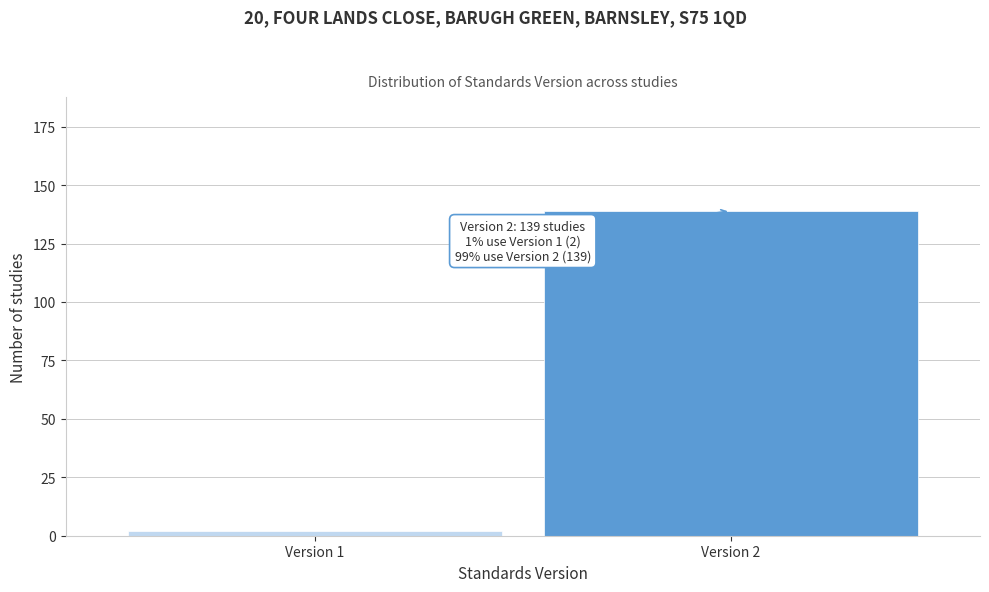

Reading left to right, list all the values displayed in this chart.

Version 1=2	Version 2=139